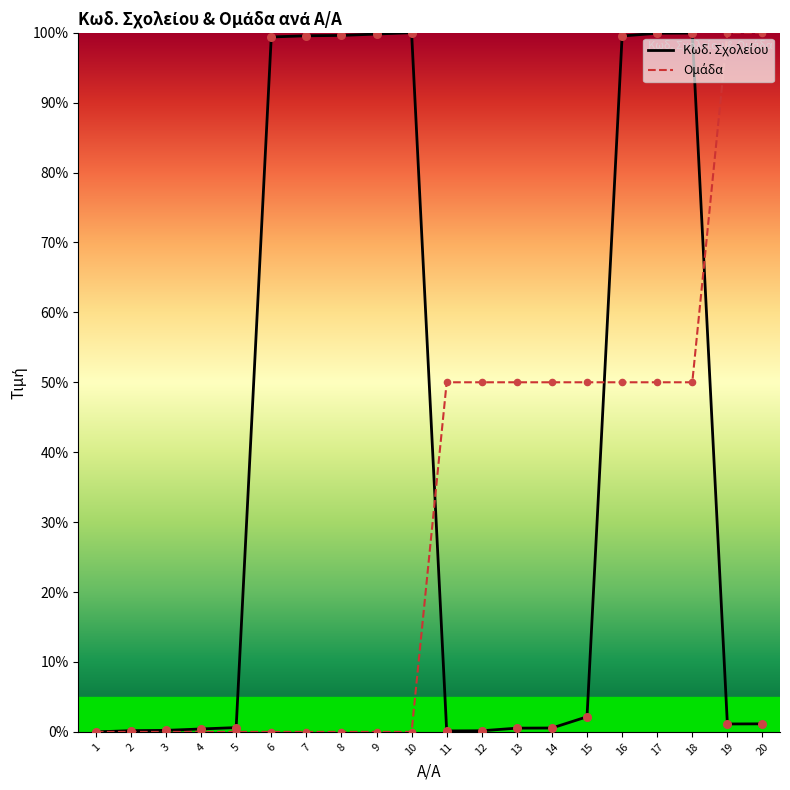

Which series contains the lowest Y value?

Κωδ. Σχολείου